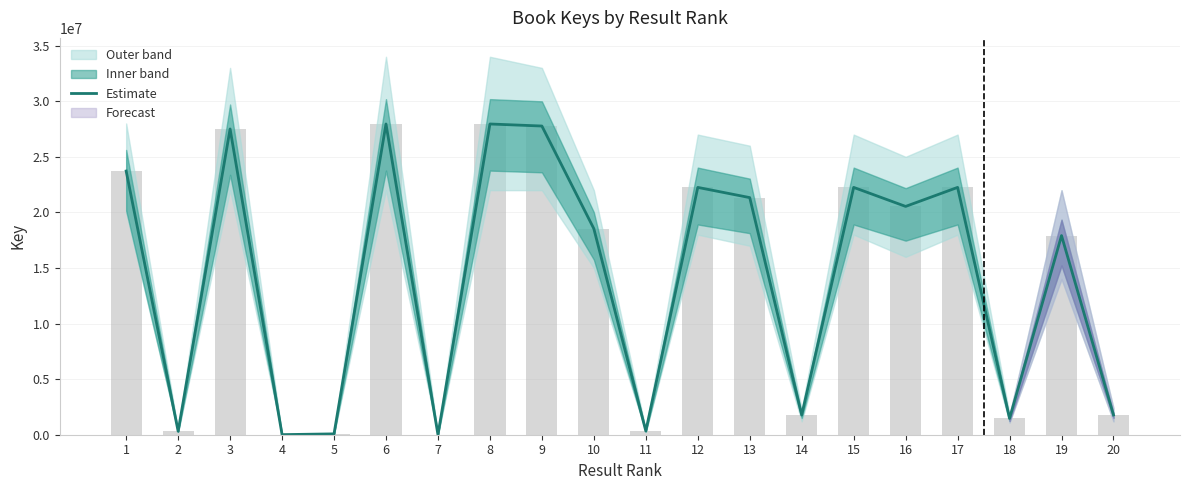

Does the chart contain stacked bars?

No